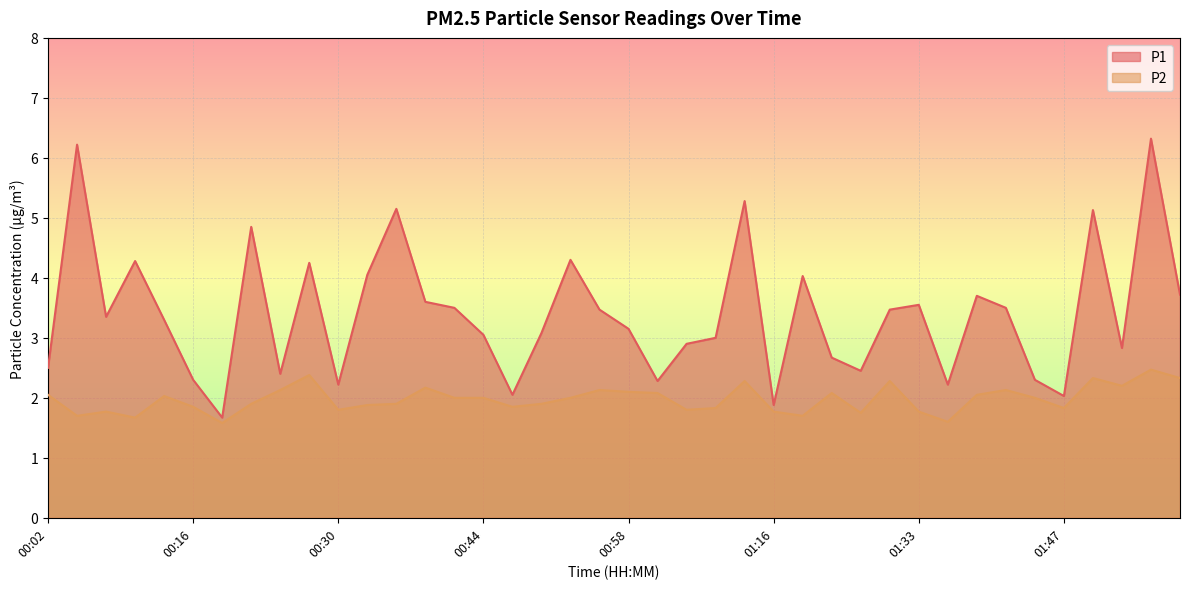

Where is P1 nearest to the value 3?

01:07